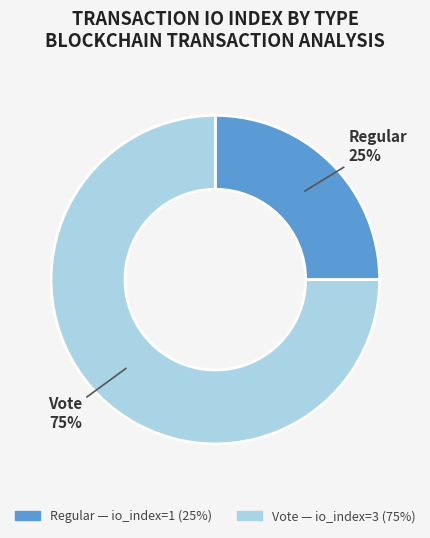

Which category accounts for the majority?

Vote